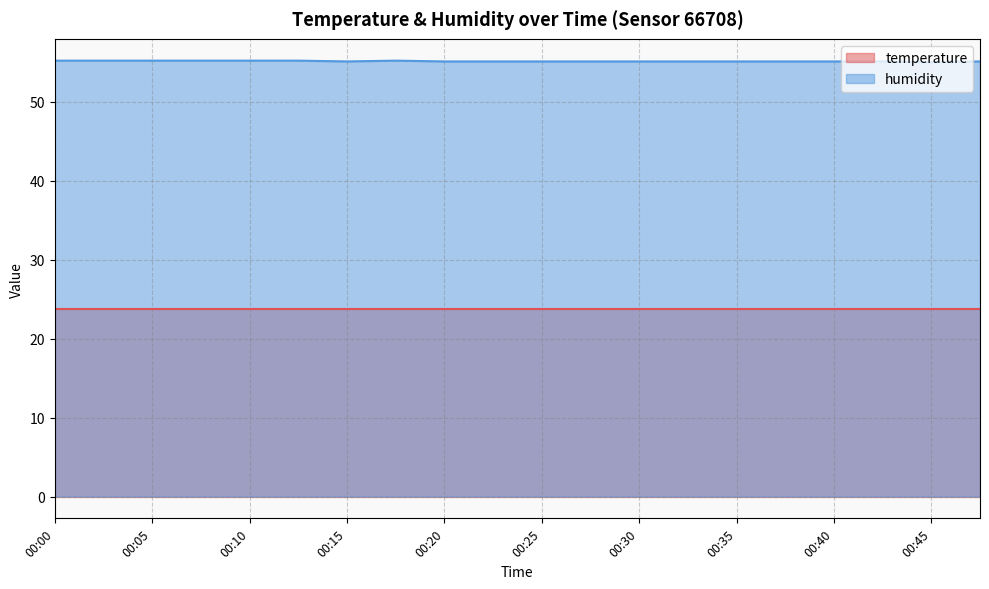

Read the value at 00:37.

55.1